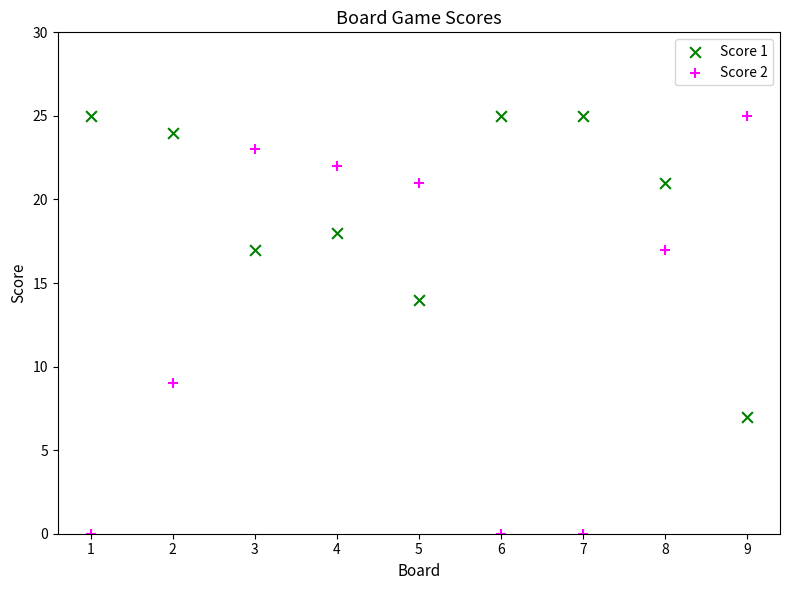

Which series has the largest Y range (max minus min)?

Score 2